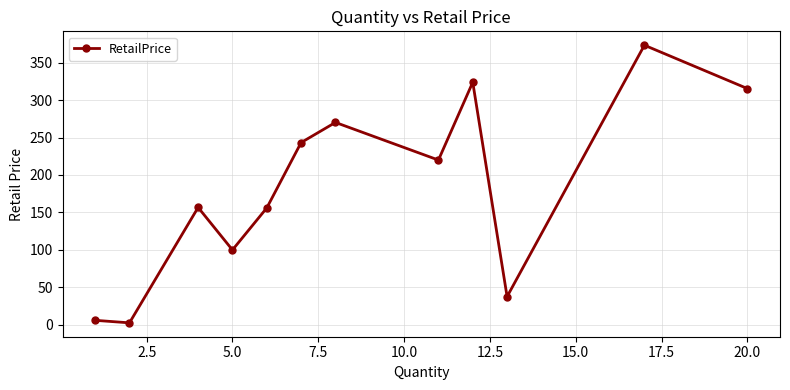

What is the greatest value displayed?

373.3